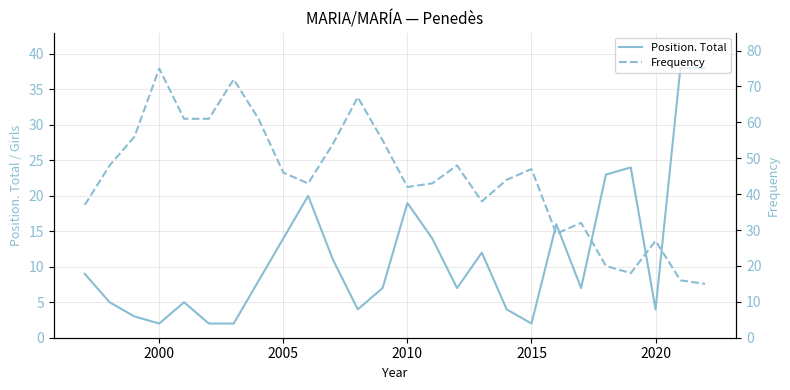

Is it true that Position. Total equals 7 at 2010?

False